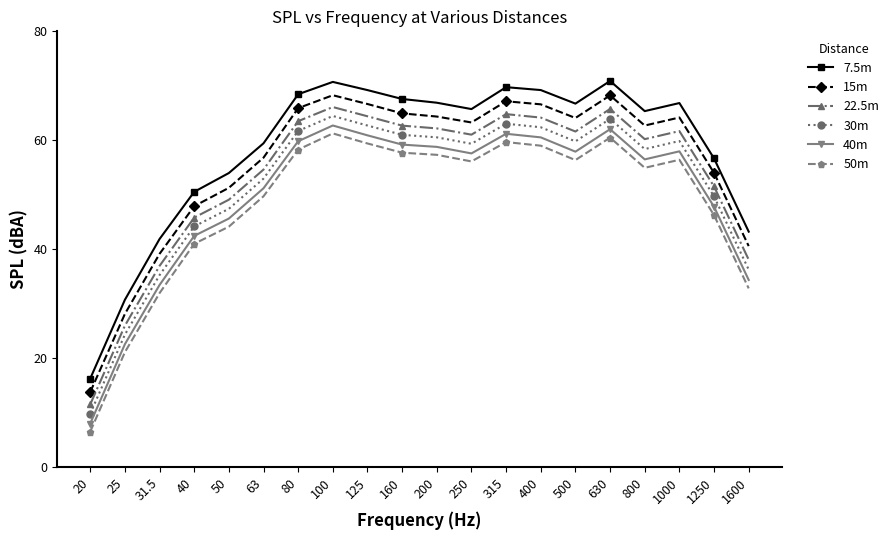

True or false: 7.5m and 30m intersect in this chart.

False